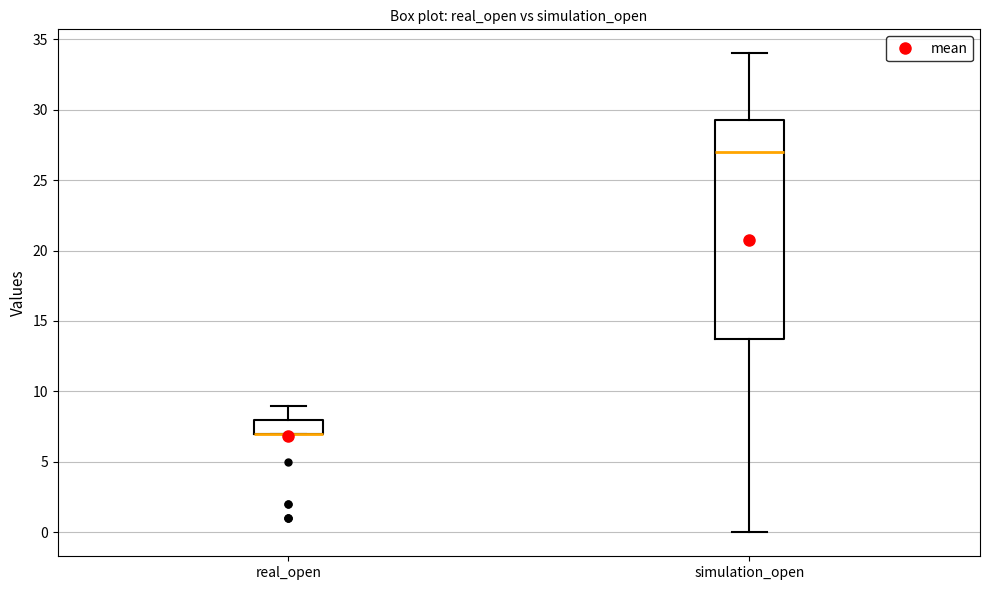

Reading left to right, transcribe this box plot: for each box, give where its median line is, the range the box spans, and where its two whiskers end, as read against the y-axis. The values are not printed on the chart, so give them approximately, as read against the axis.

real_open: median 7.0 (drawn on the box's lower edge), box 7.0 to 8.0, whiskers 7.0 to 9.0
simulation_open: median 27.0, box 14.0 to 29.5, whiskers 0.0 to 34.0